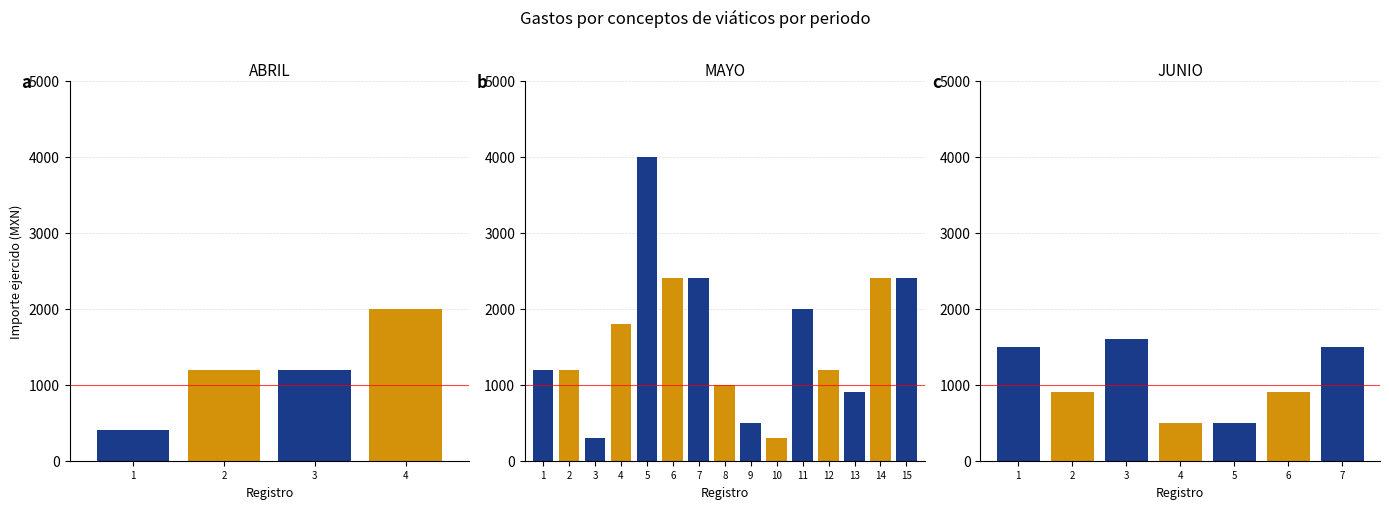

Which category has the lowest value across all series?

MAYO